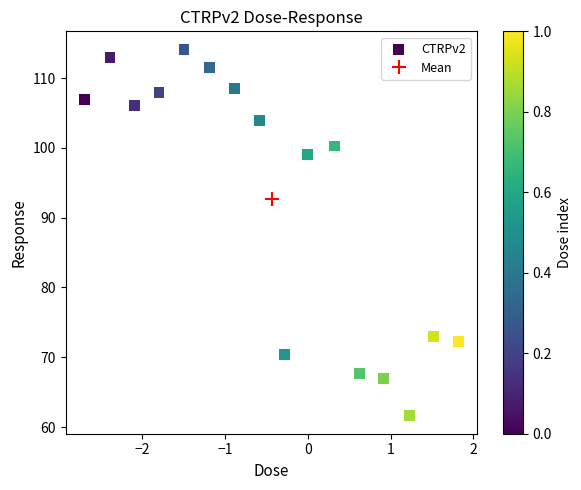

What Y value in the scatter plot is closest to 87?

99.1